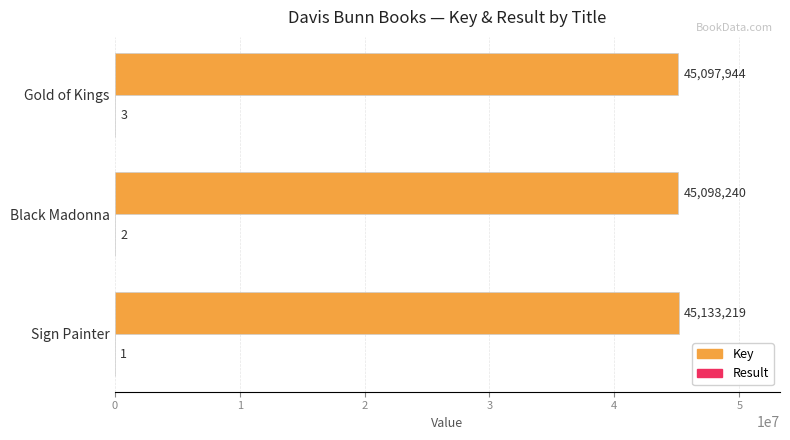

At which category is the sum across all series the highest?

Sign Painter